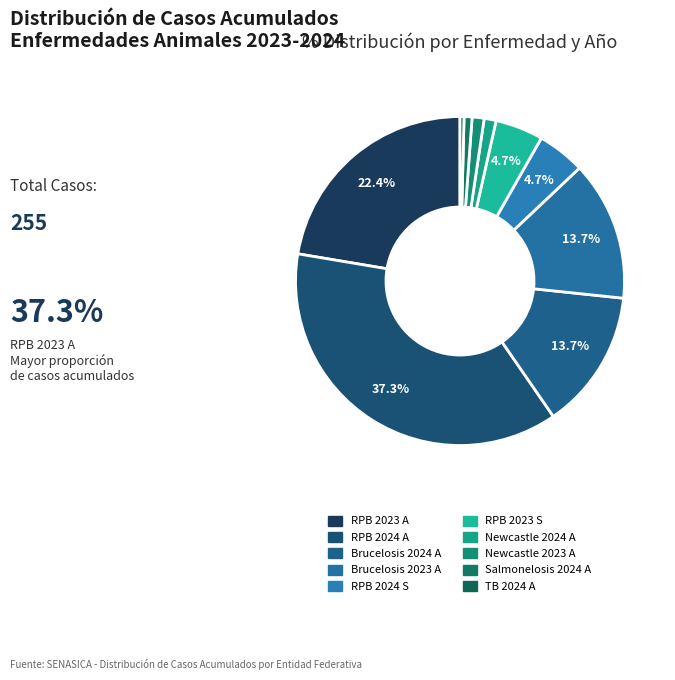

Which category has the smallest portion of the pie?

TUBERCULOSIS BOVINA 2024 A